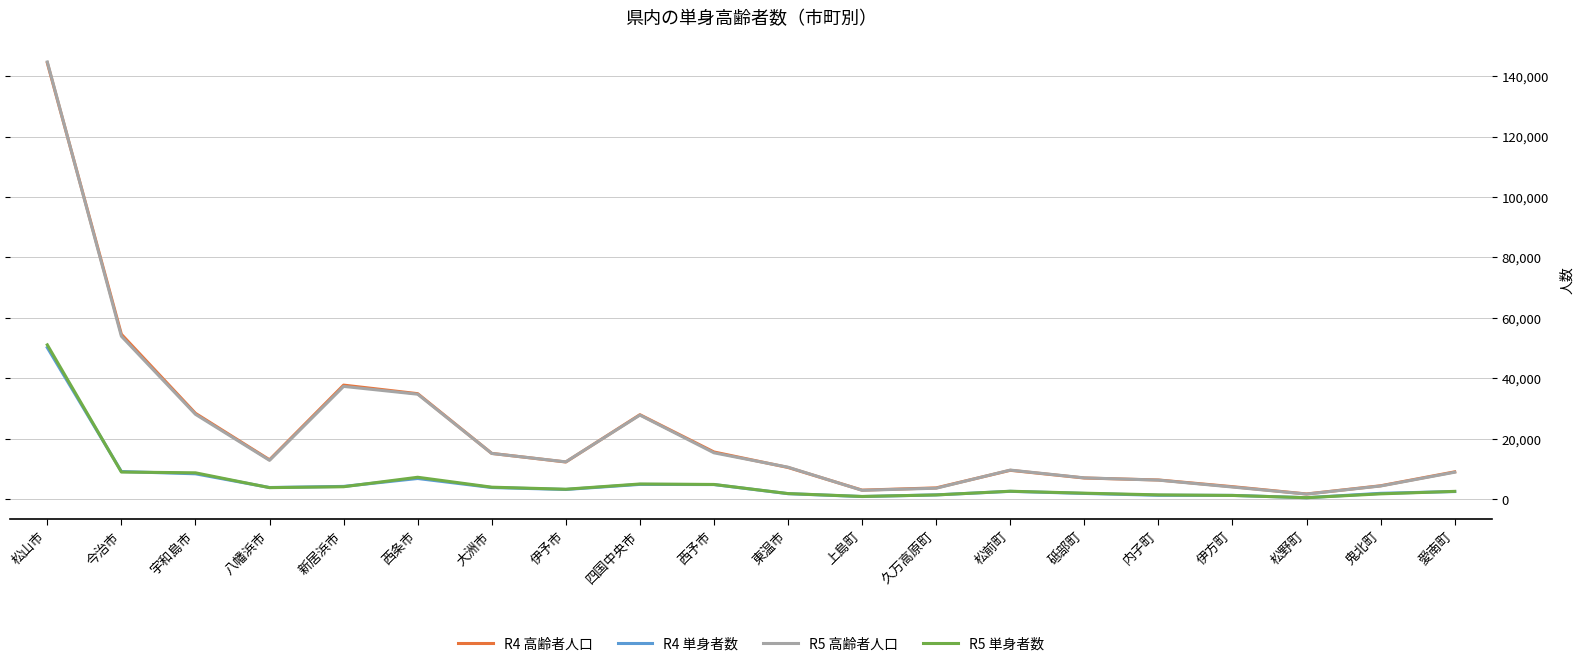

Is it true that R5 高齢者人口 equals 15145 at 大洲市?

True